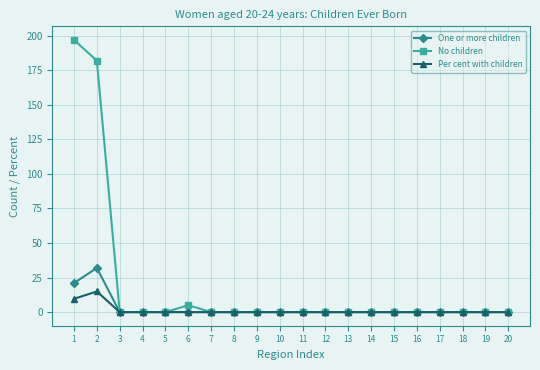

Between 1 and 9, which series saw the biggest shift?

No children